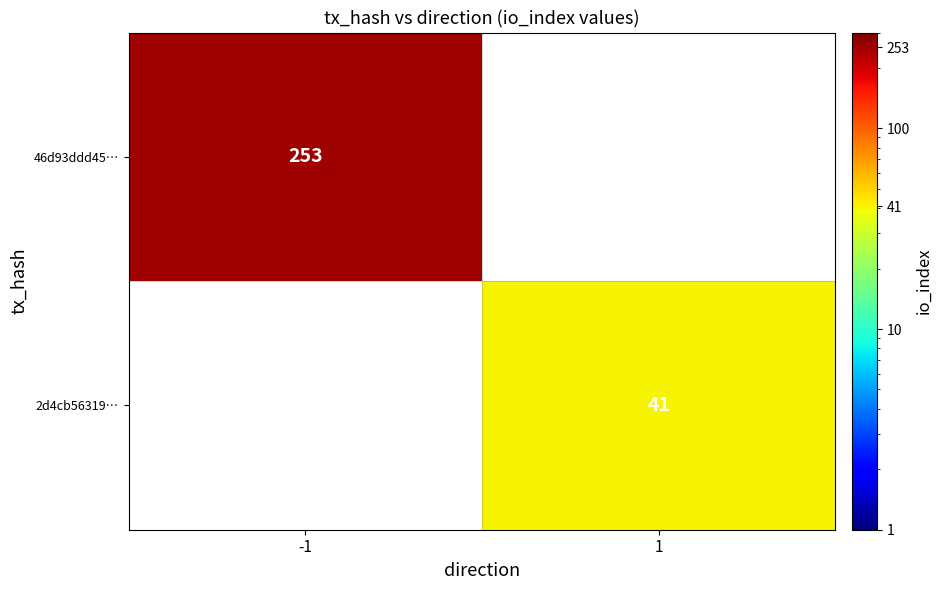

Is it true that 2d4cb56319… equals 41 at 1?

True